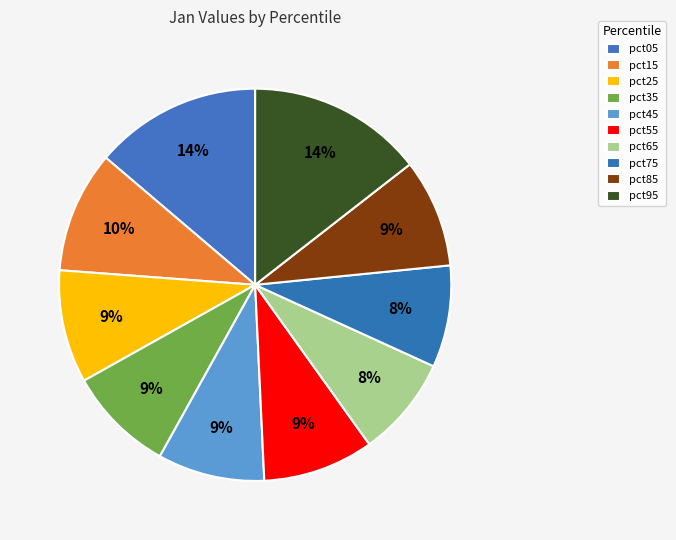

Is the sum of pct25 and pct55 greater than half?

No